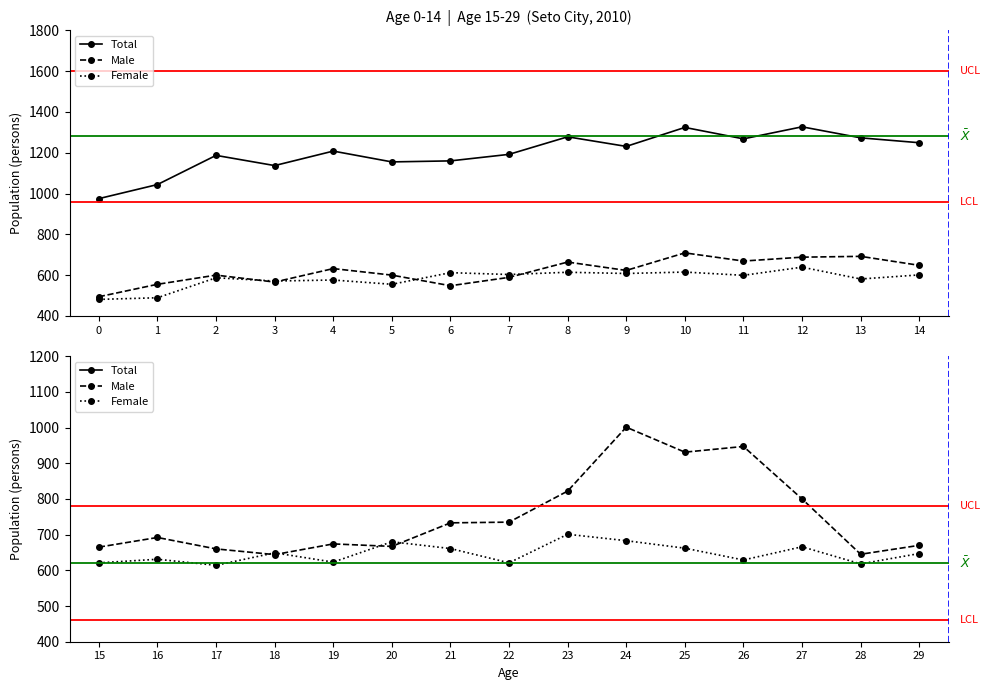

Is the value of Female at 27 greater than the value of Male at 18?

Yes